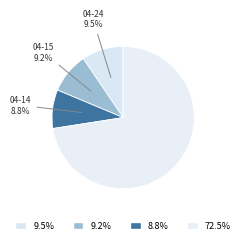

How many slices are in this pie chart?

4